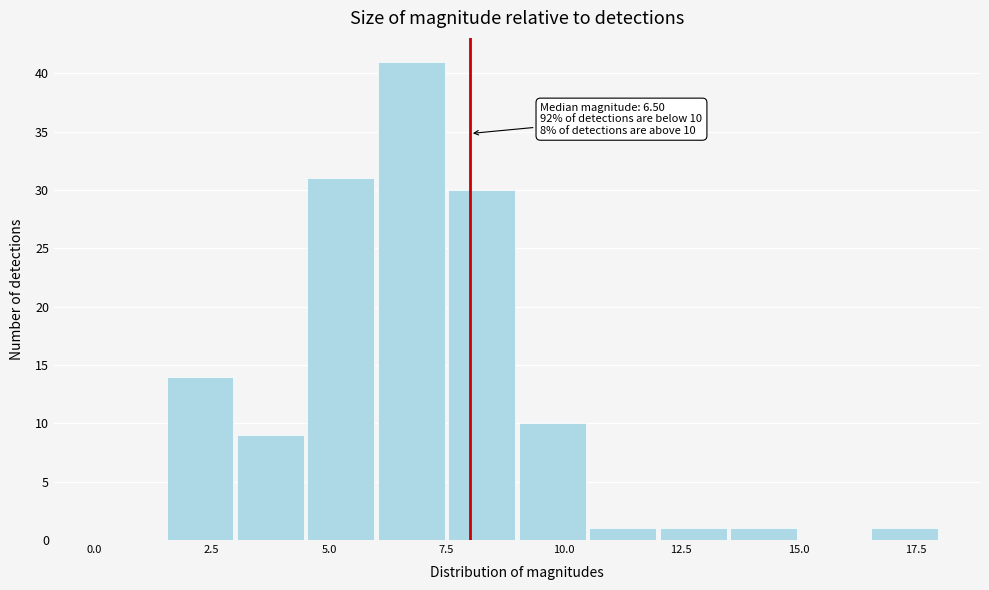

Around what value on the x-axis is the tallest bar? Give the approximate position of its centre, as read against the axis.

7.0